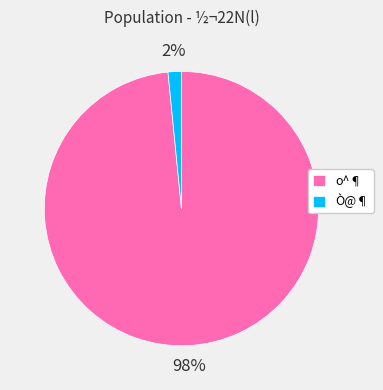

To the nearest percent, what is the combined percentage of Ò@¶ and o^¶?

100%